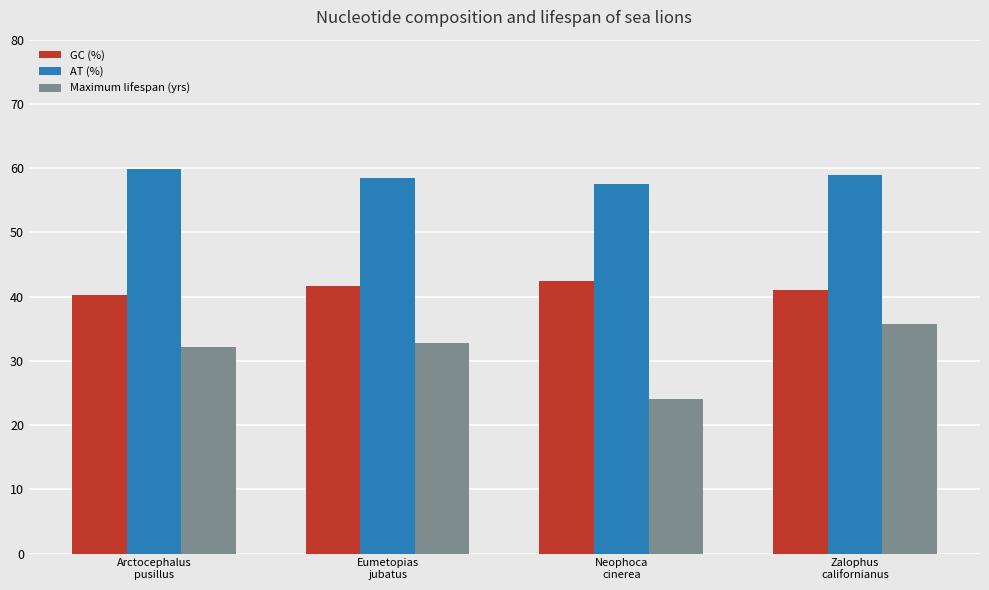

How many bars are there in total?

12